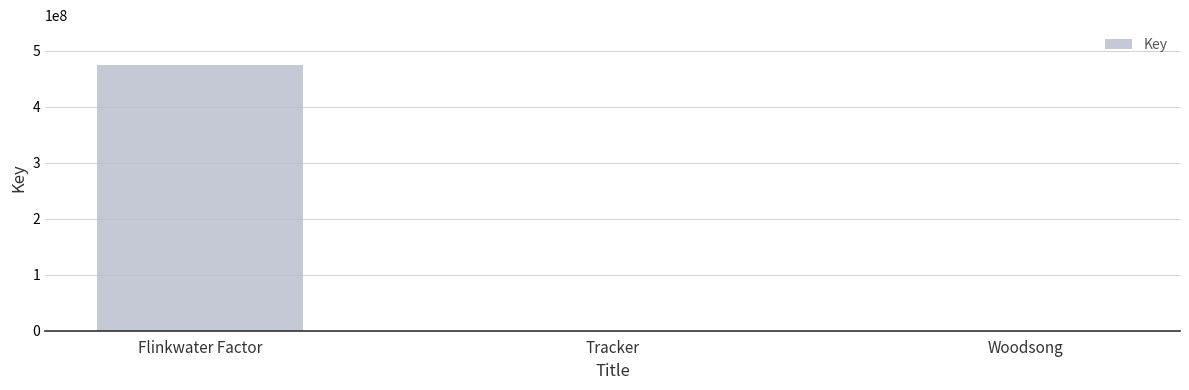

At which category does the chart reach its peak across all series?

Flinkwater Factor